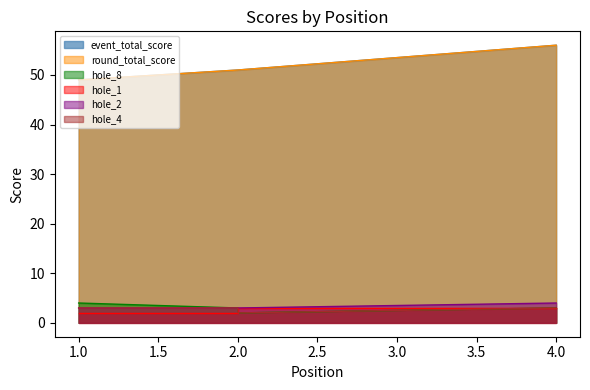

At which label is event_total_score closest to 52?

2